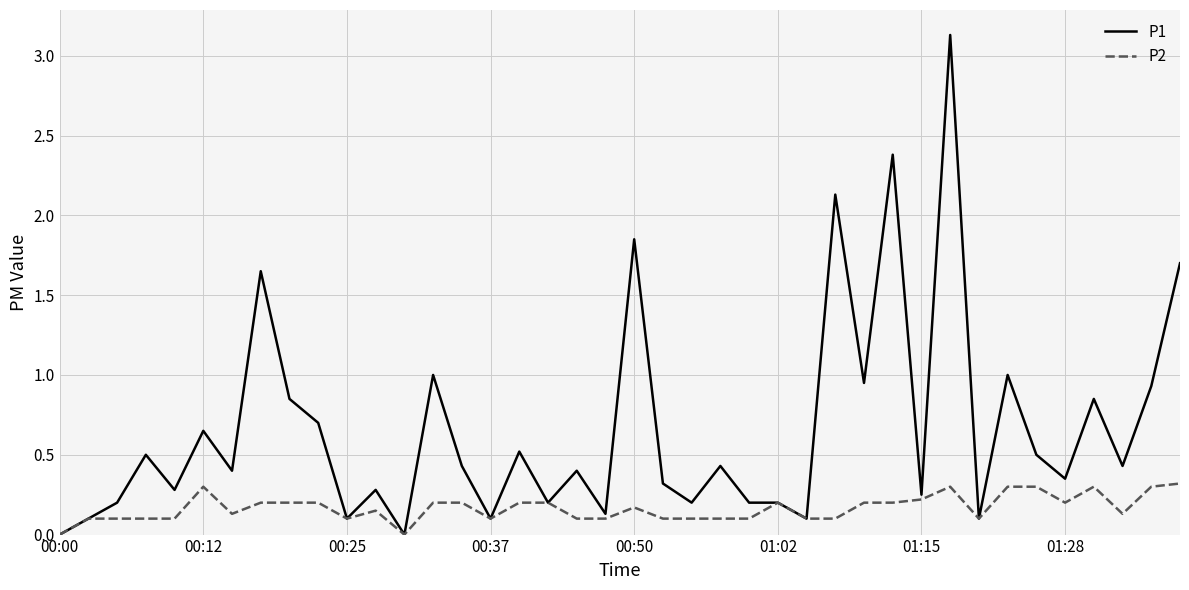

Which series has the widest spread of values?

P1